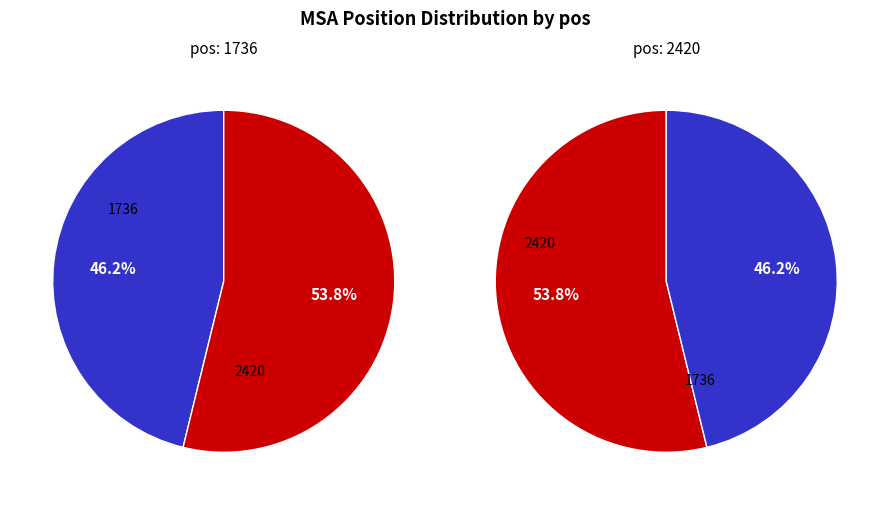

Combined, what portion of the pie is 1736 and 2420?

100.0%